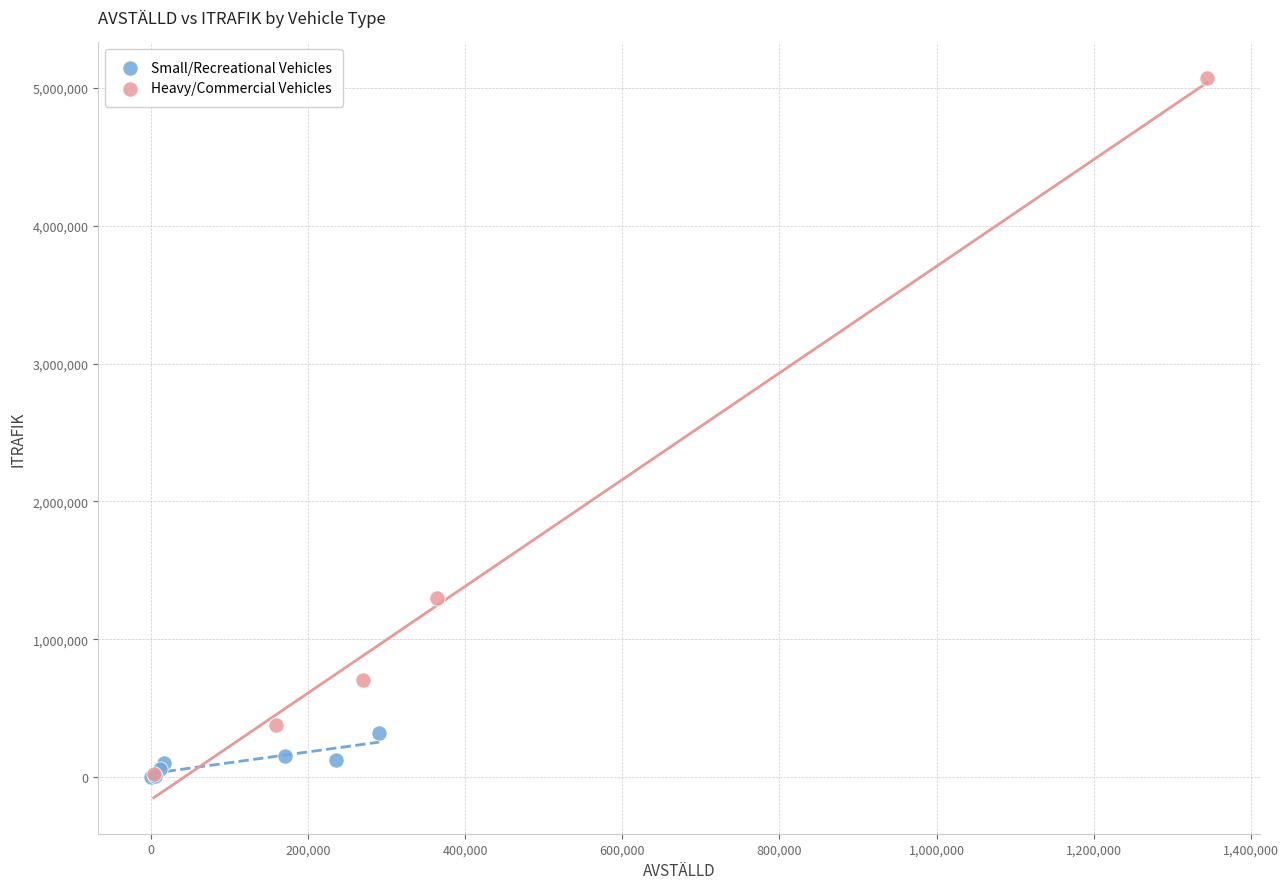

Which series has the widest spread of Y values?

Heavy/Commercial Vehicles